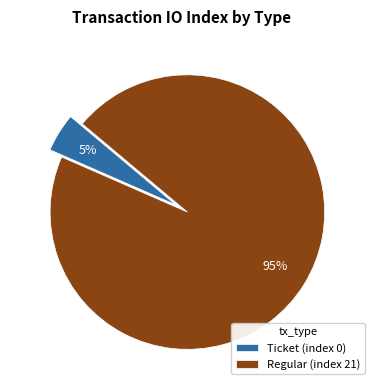

Is it true that Regular (index 21) is 95% of the pie?

True